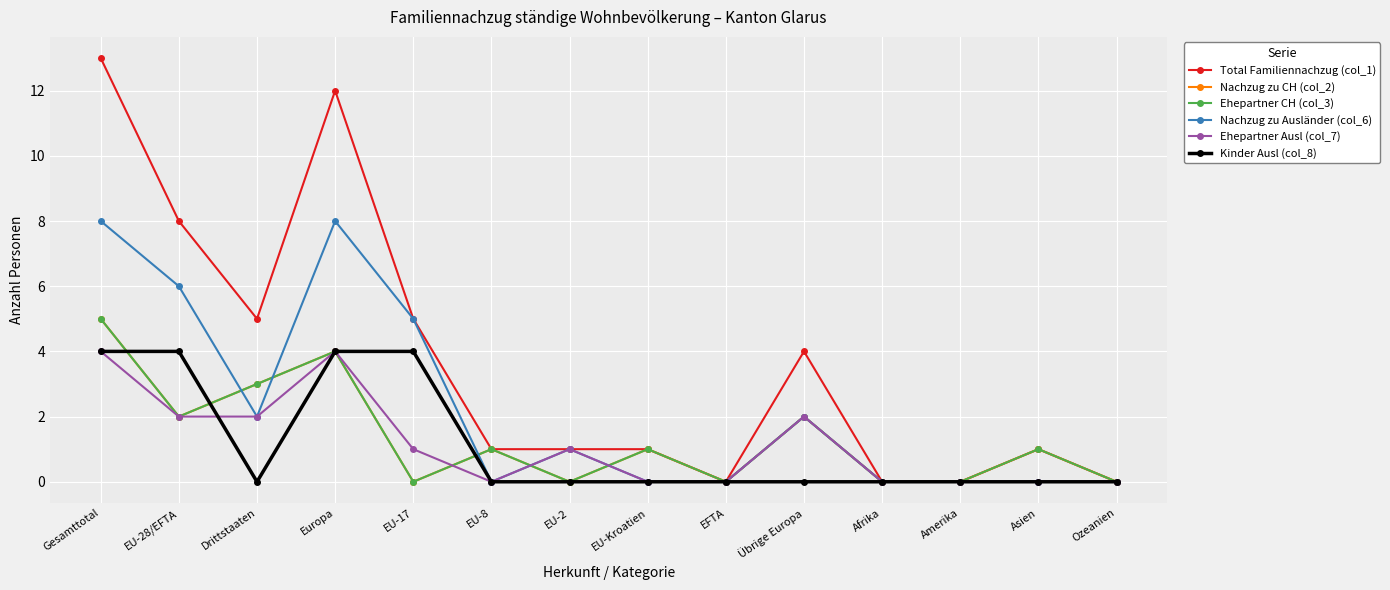

Reading left to right, list all the values displayed in this chart.

Total Familiennachzug (col_1): Gesamttotal=13	EU-28/EFTA=8	Drittstaaten=5	Europa=12	EU-17=5	EU-8=1	EU-2=1	EU-Kroatien=1	EFTA=0	Übrige Europa=4	Afrika=0	Amerika=0	Asien=1	Ozeanien=0
Nachzug zu CH (col_2): Gesamttotal=5	EU-28/EFTA=2	Drittstaaten=3	Europa=4	EU-17=0	EU-8=1	EU-2=0	EU-Kroatien=1	EFTA=0	Übrige Europa=2	Afrika=0	Amerika=0	Asien=1	Ozeanien=0
Ehepartner CH (col_3): Gesamttotal=5	EU-28/EFTA=2	Drittstaaten=3	Europa=4	EU-17=0	EU-8=1	EU-2=0	EU-Kroatien=1	EFTA=0	Übrige Europa=2	Afrika=0	Amerika=0	Asien=1	Ozeanien=0
Nachzug zu Ausländer (col_6): Gesamttotal=8	EU-28/EFTA=6	Drittstaaten=2	Europa=8	EU-17=5	EU-8=0	EU-2=1	EU-Kroatien=0	EFTA=0	Übrige Europa=2	Afrika=0	Amerika=0	Asien=0	Ozeanien=0
Ehepartner Ausl (col_7): Gesamttotal=4	EU-28/EFTA=2	Drittstaaten=2	Europa=4	EU-17=1	EU-8=0	EU-2=1	EU-Kroatien=0	EFTA=0	Übrige Europa=2	Afrika=0	Amerika=0	Asien=0	Ozeanien=0
Kinder Ausl (col_8): Gesamttotal=4	EU-28/EFTA=4	Drittstaaten=0	Europa=4	EU-17=4	EU-8=0	EU-2=0	EU-Kroatien=0	EFTA=0	Übrige Europa=0	Afrika=0	Amerika=0	Asien=0	Ozeanien=0